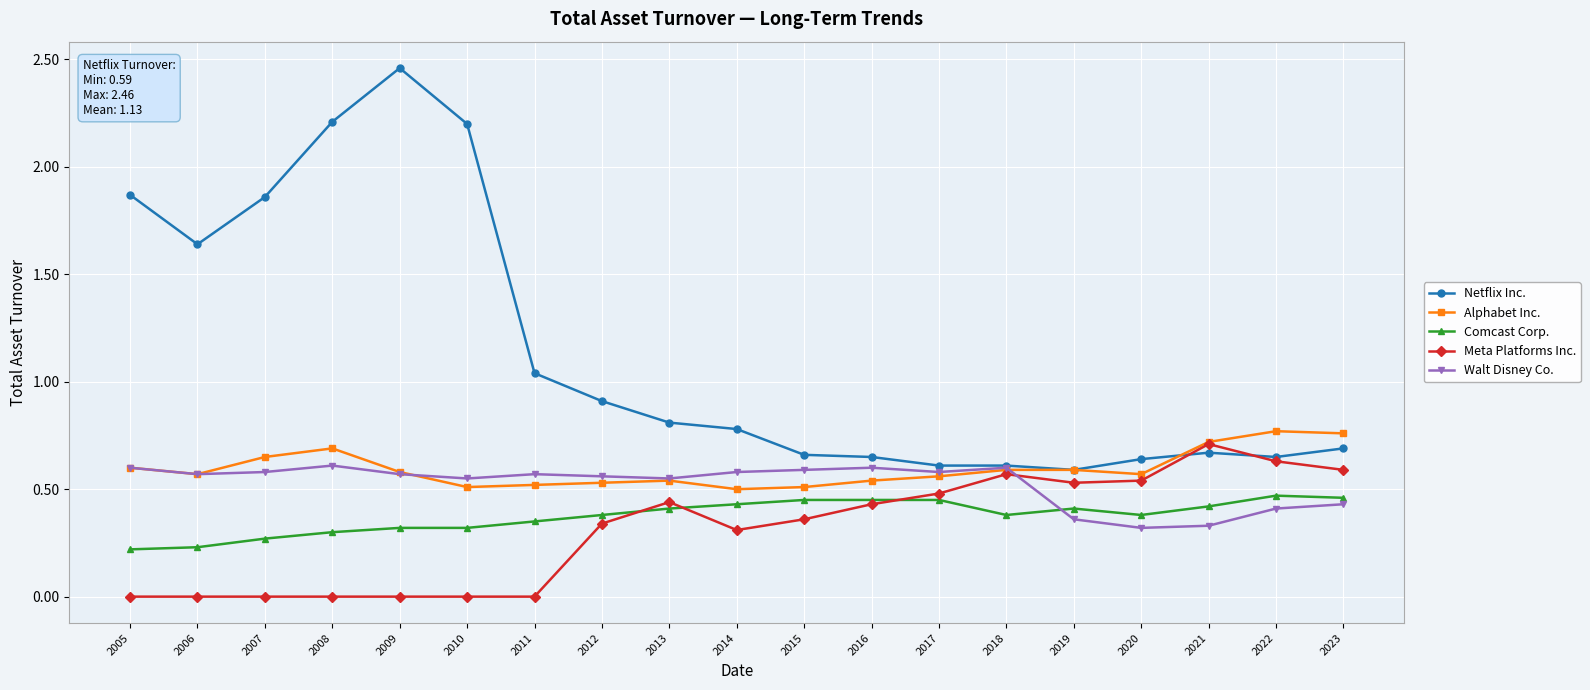

True or false: Comcast Corp. and Alphabet Inc. cross at least once.

False